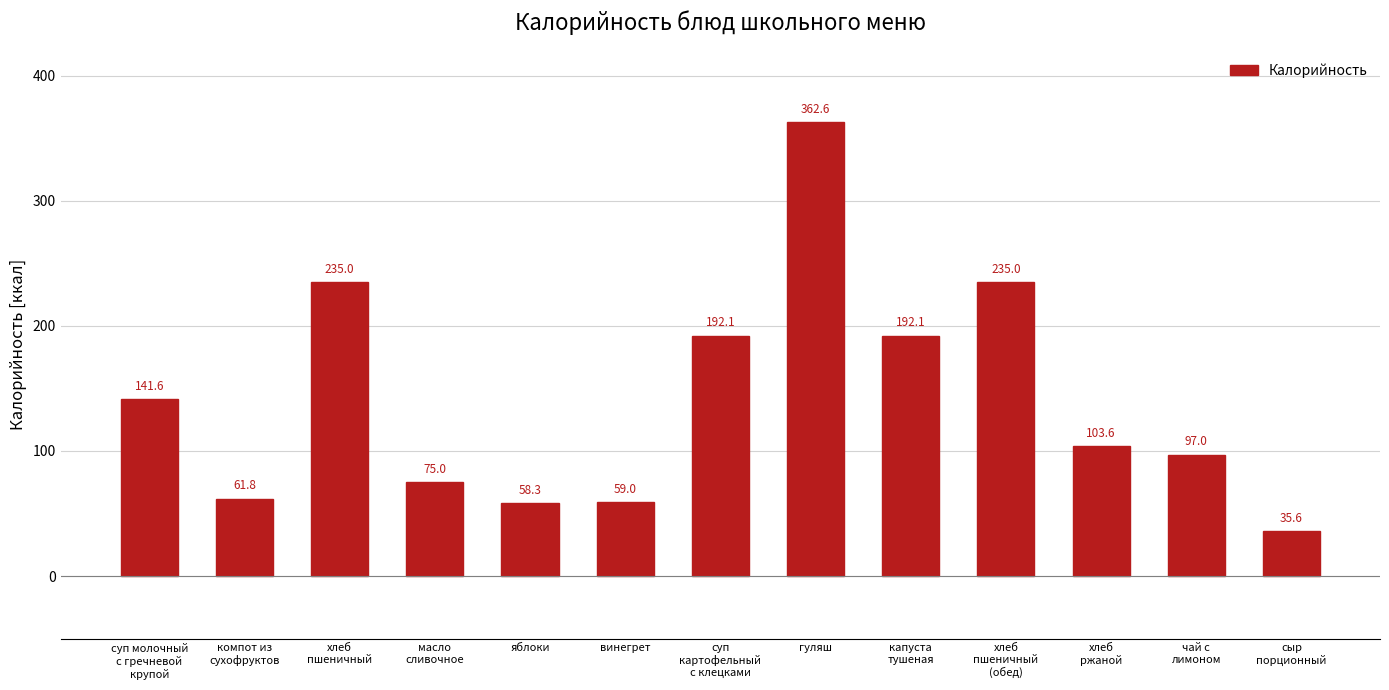

What is the ratio of the value at суп молочный
с гречневой
крупой to the value at хлеб
пшеничный?

0.6